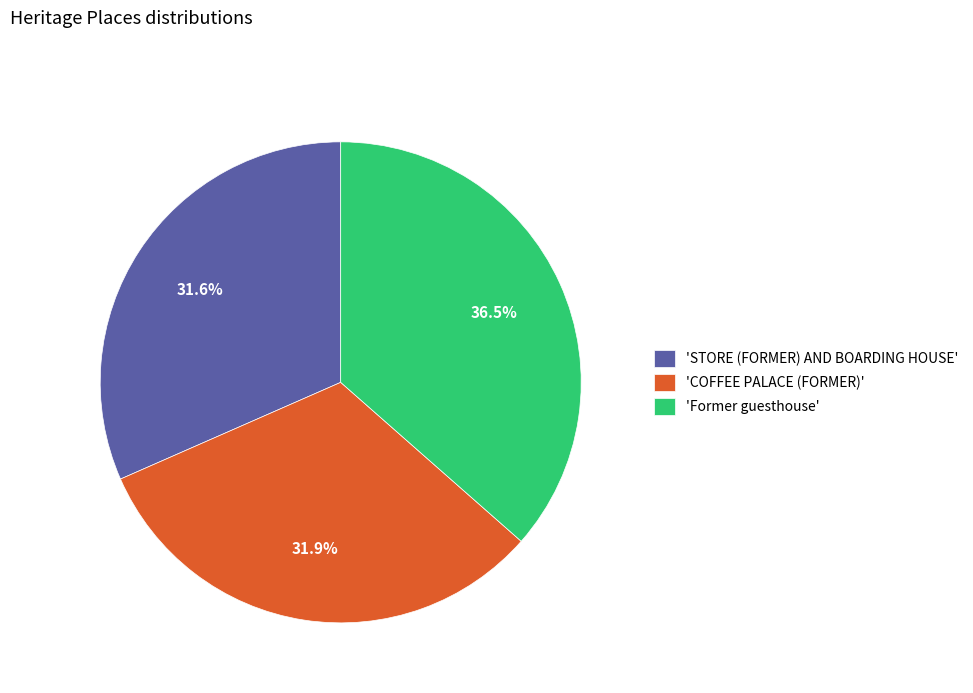

What portion of the pie excludes 'STORE (FORMER) AND BOARDING HOUSE'?

68.4%